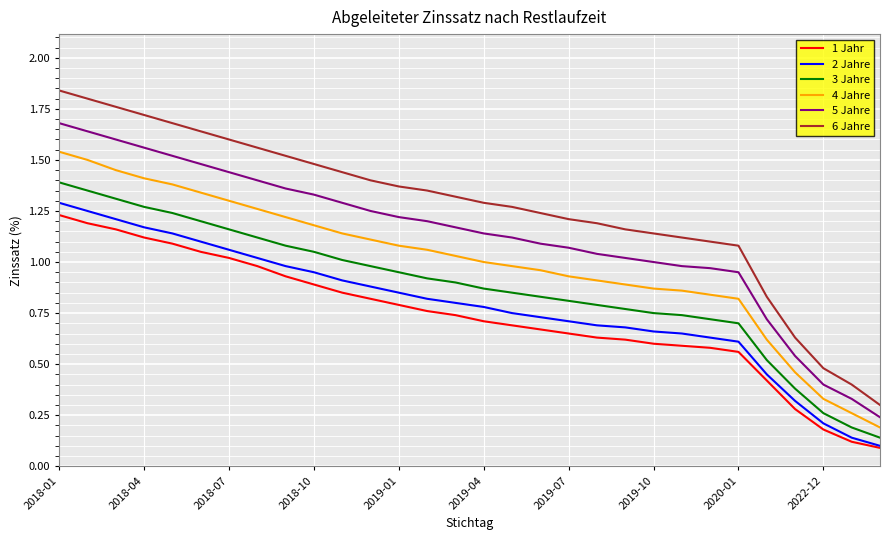

At how many categories does at least one series exceed 0?

30